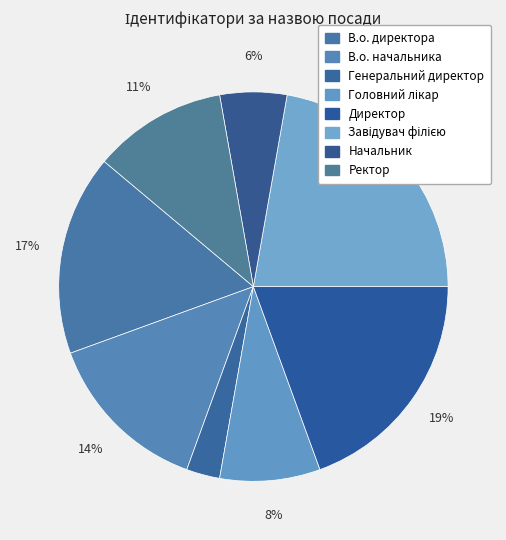

How many slices are in this pie chart?

8